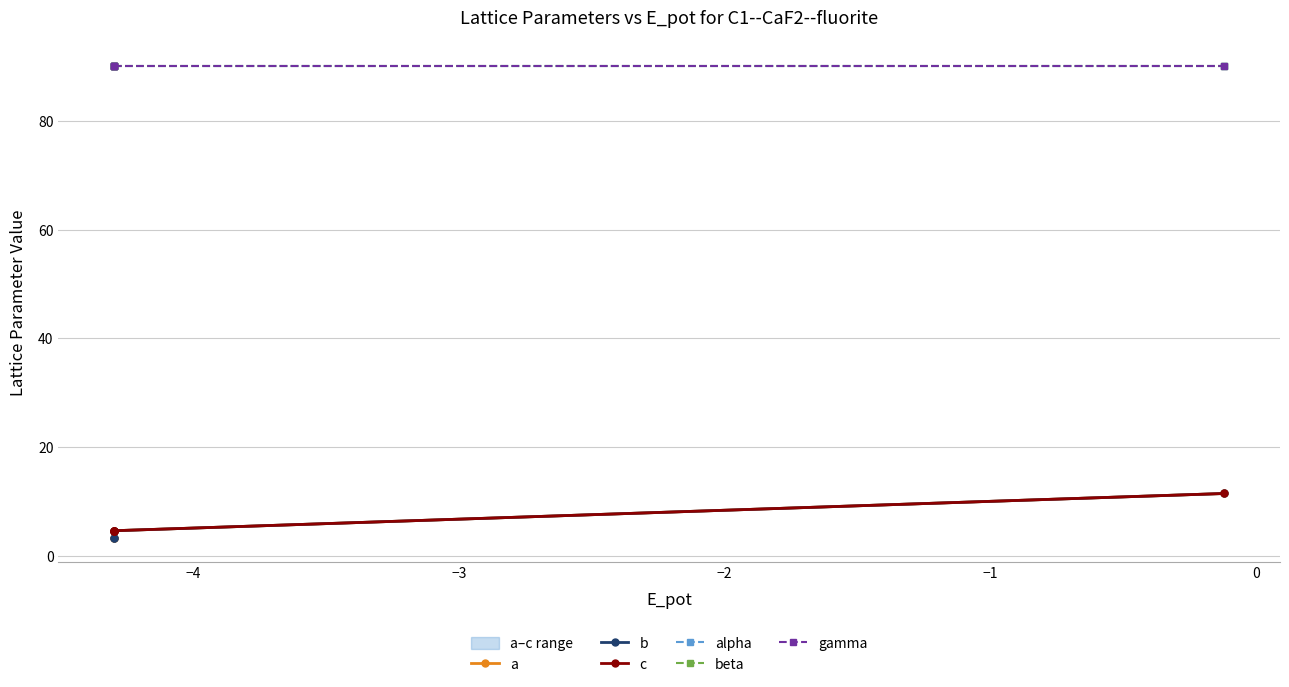

What is the average value of the gamma series?

90.0